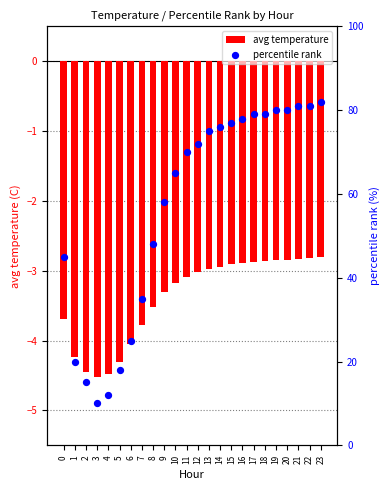

Which series has the largest total across all categories?

percentile rank